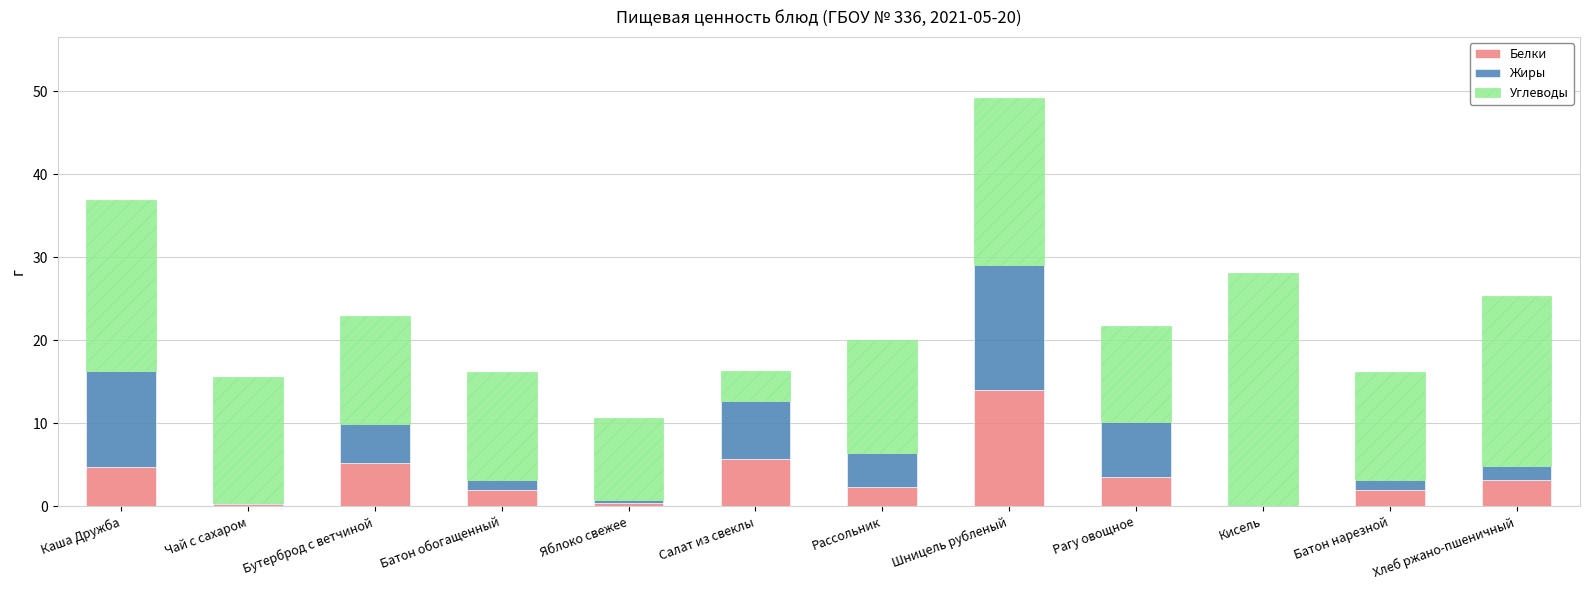

Are the bars grouped side by side (vs. stacked)?

No